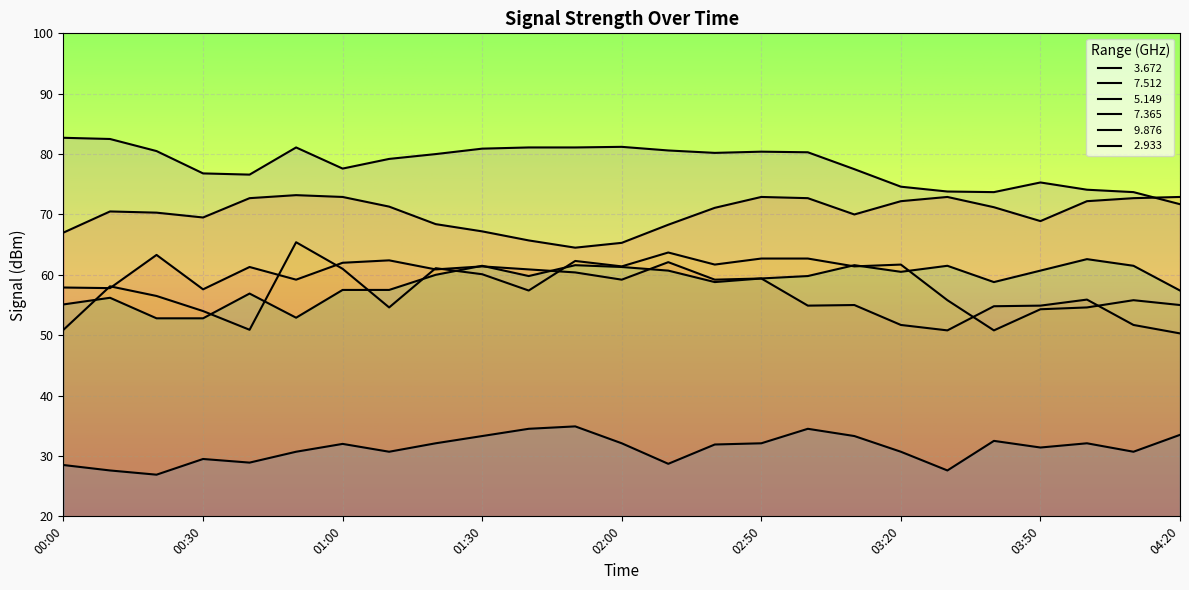

At how many categories does at least one series exceed 30?

25